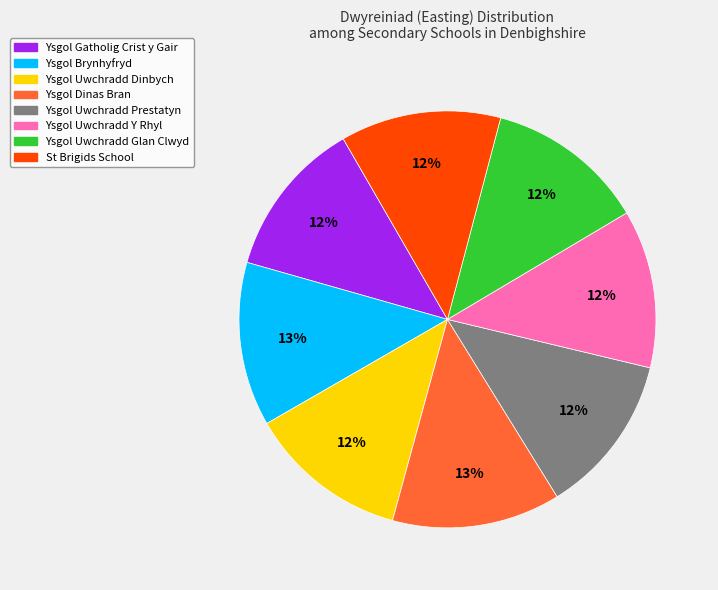

To the nearest percent, what portion does Ysgol Brynhyfryd represent?

13%